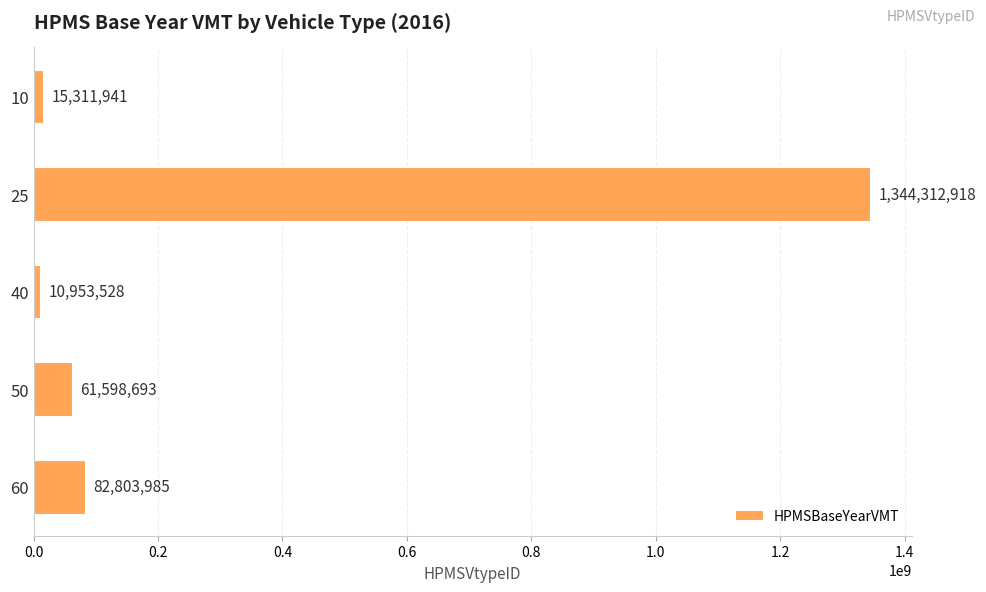

Which category has the highest value across all series?

25